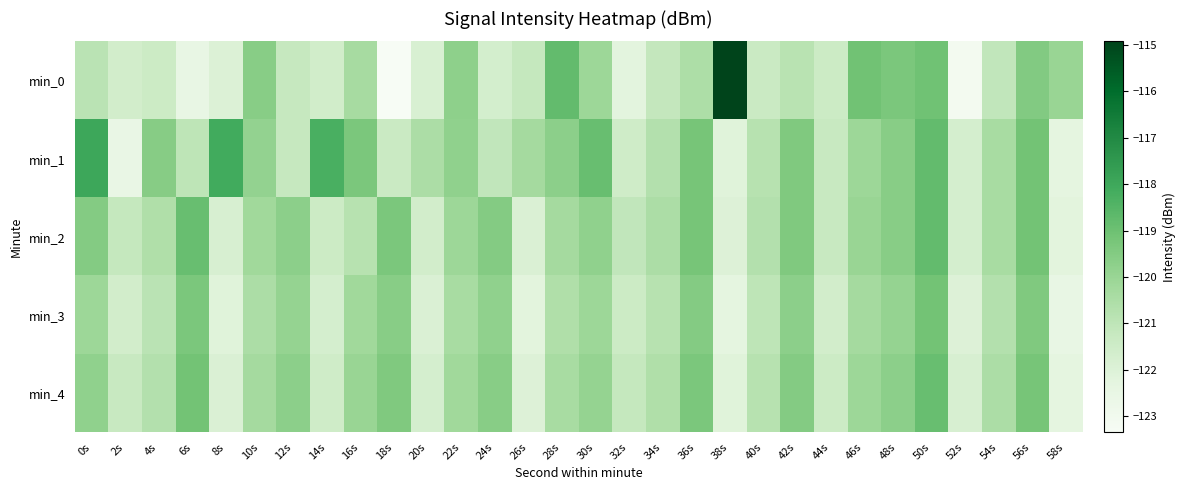

How many distinct data groups are displayed?

5